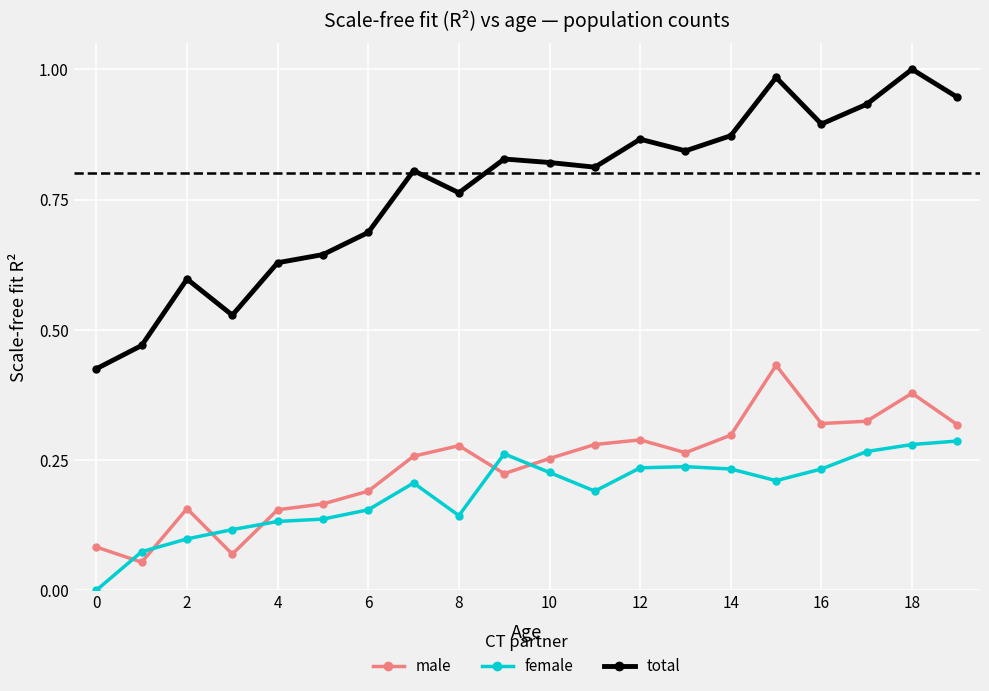

True or false: male has more than 0 points higher than both neighbors.

True